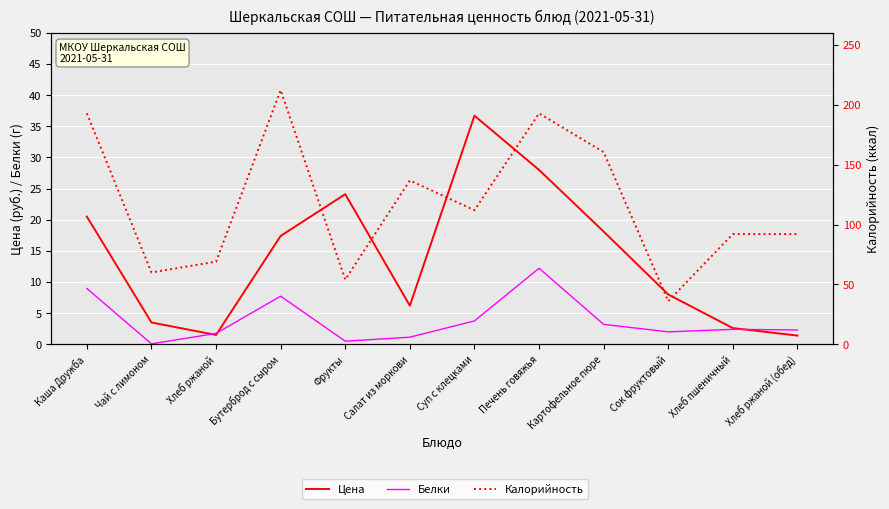

The value of Белки at Картофельное пюре is 3.2. True or false?

True